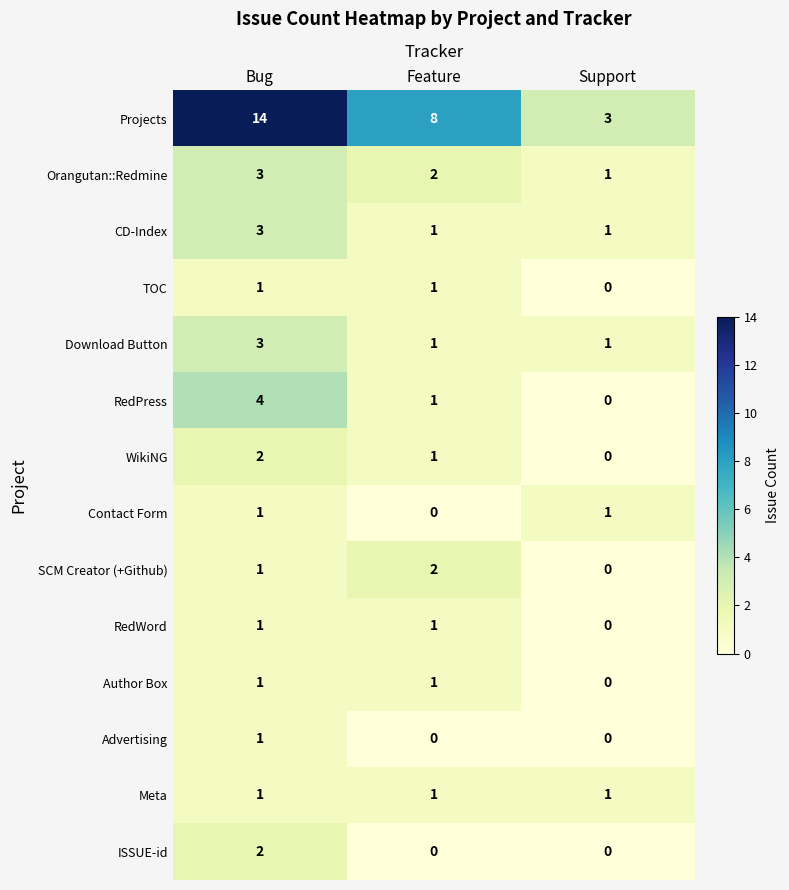

What is the greatest value displayed?

14